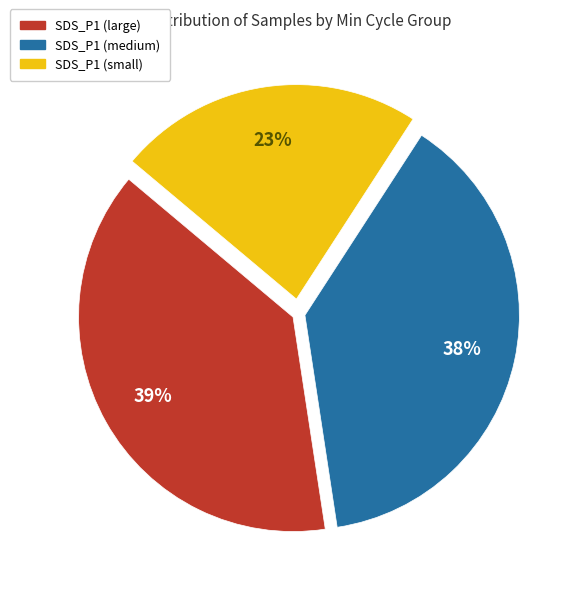

To the nearest percent, what portion does SDS_P1 (small) represent?

23%